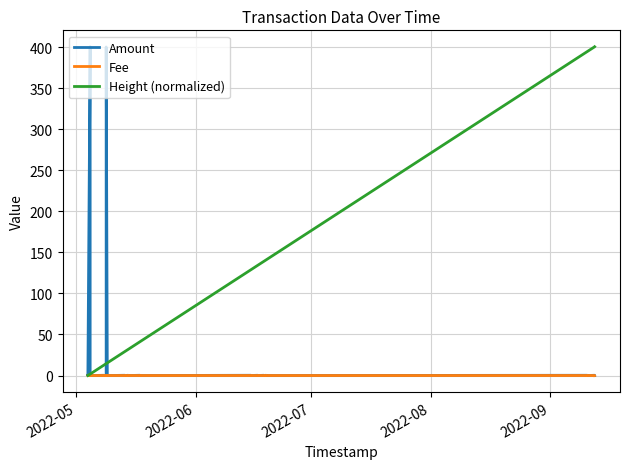

How many lines are shown in the chart?

3